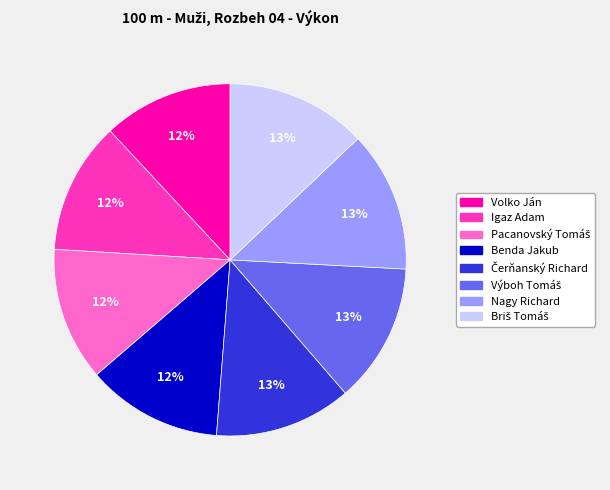

To the nearest percent, what is the average slice percentage?

12%